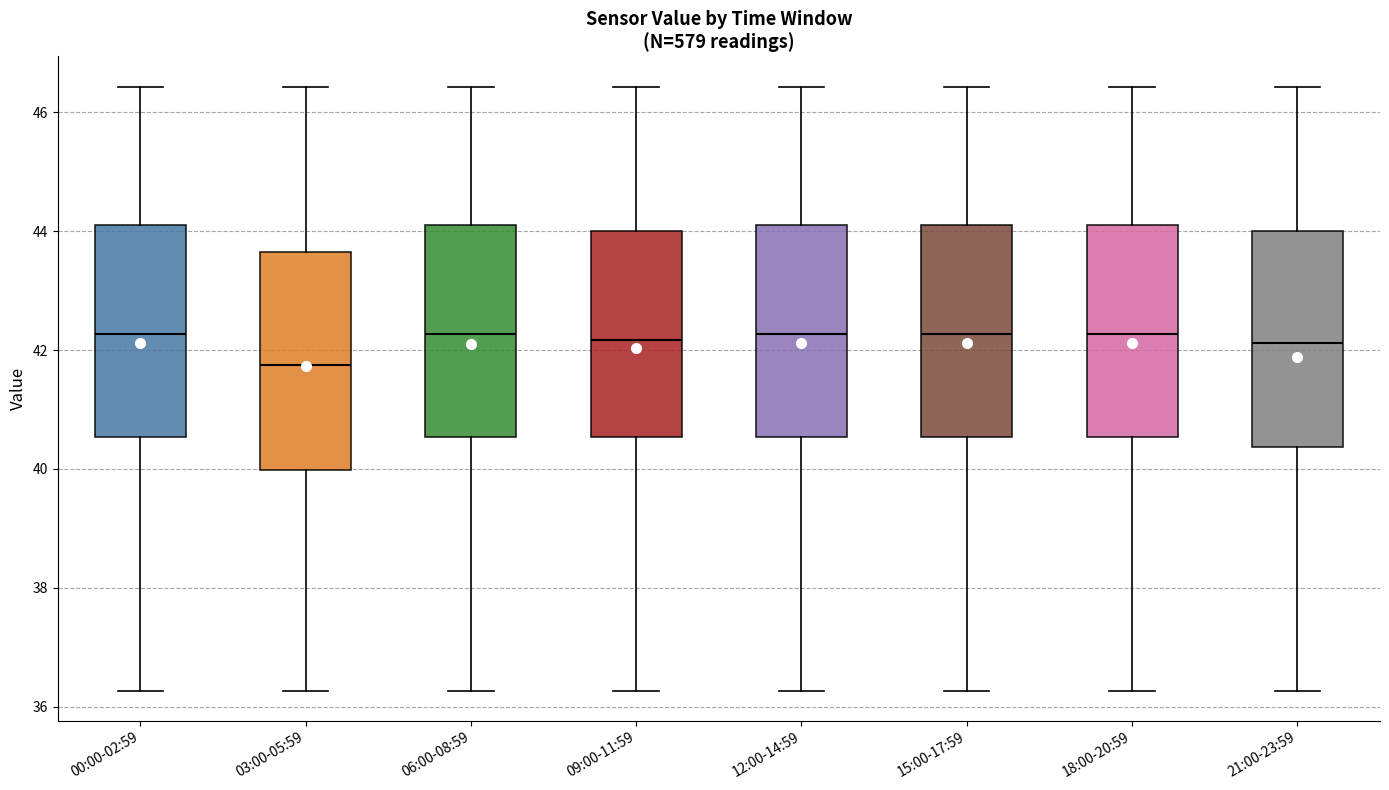

Where does the median line of the box for 09:00-11:59 sit on the y-axis? The values are not printed on the chart, so give them approximately, as read against the axis.

42.2